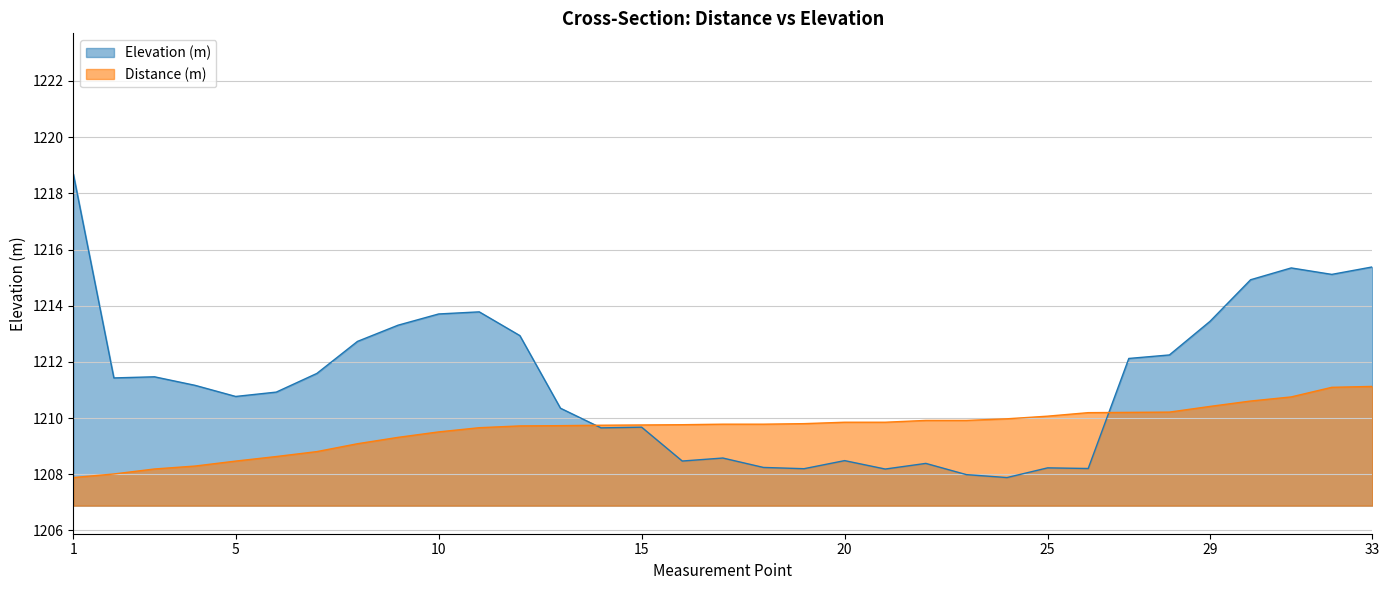

The Elevation (m) series shows 401.6 at 9. True or false?

False